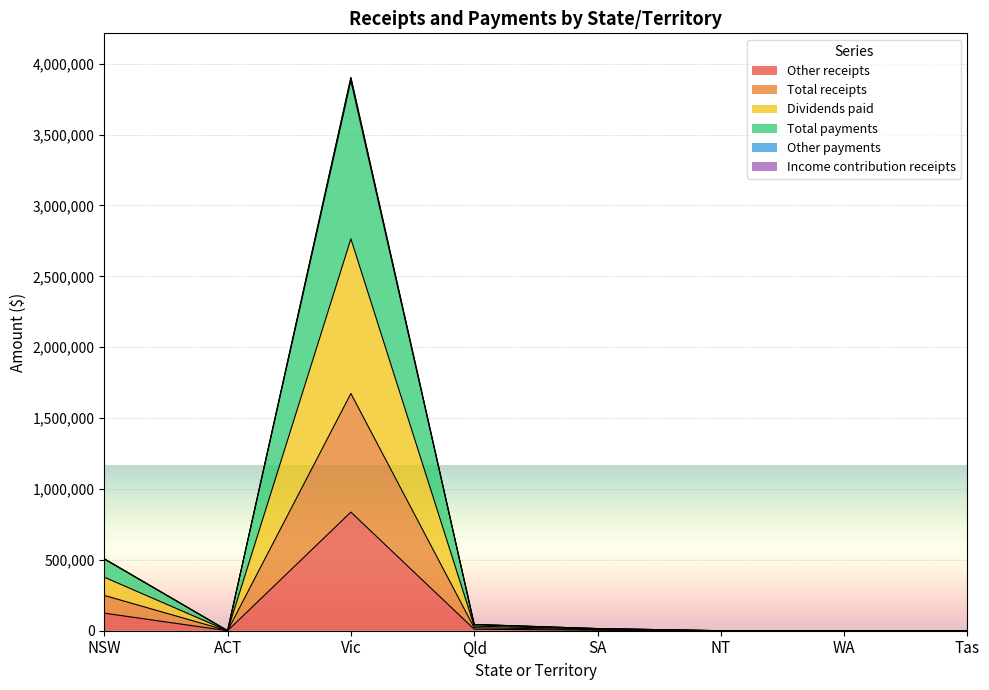

Read the Other receipts value at Vic.

836741.5